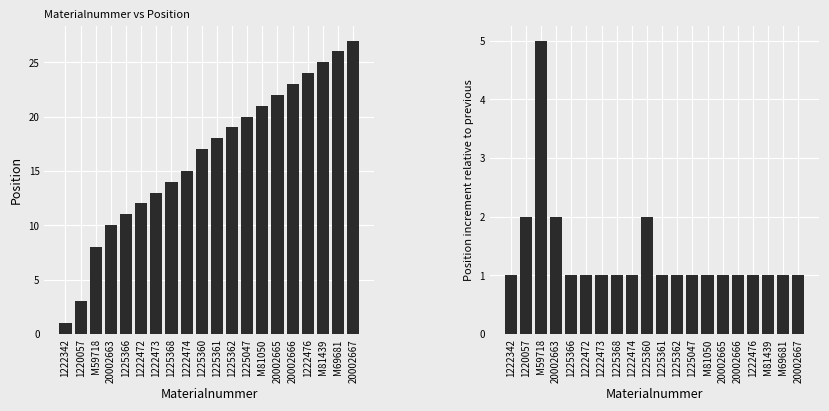

Is it true that Position equals 13 at 1225047?

False